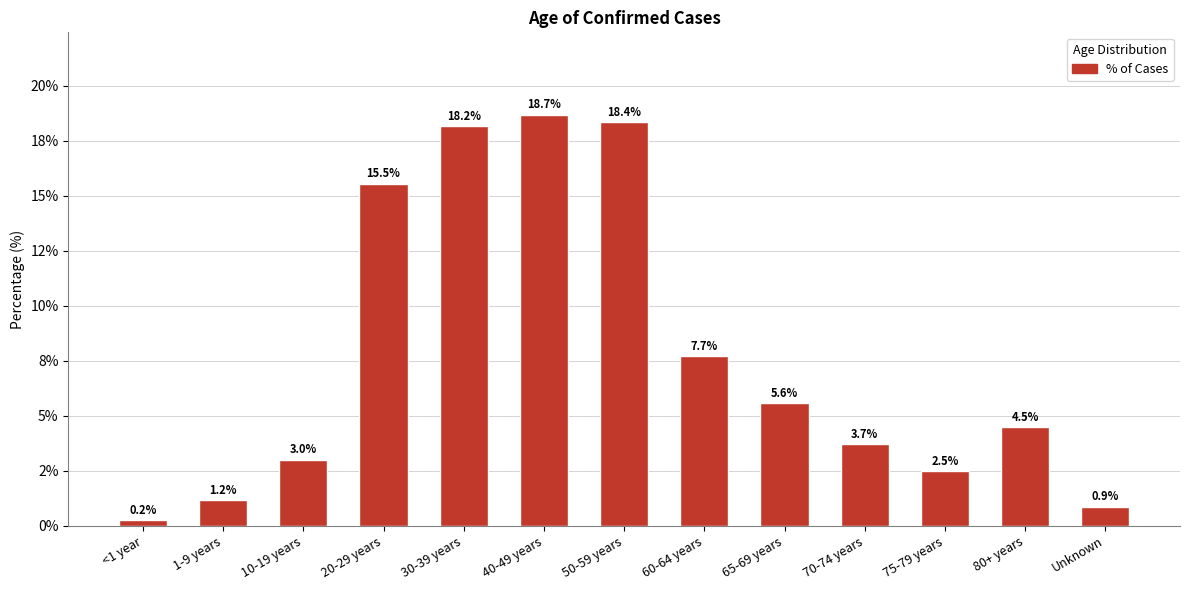

List the labels in order of value, smallest first.

<1 year, Unknown, 1-9 years, 75-79 years, 10-19 years, 70-74 years, 80+ years, 65-69 years, 60-64 years, 20-29 years, 30-39 years, 50-59 years, 40-49 years